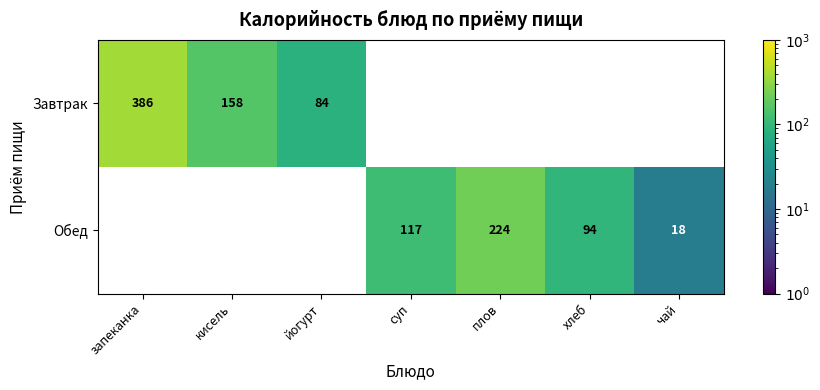

Is it true that Обед equals 94 at хлеб?

True